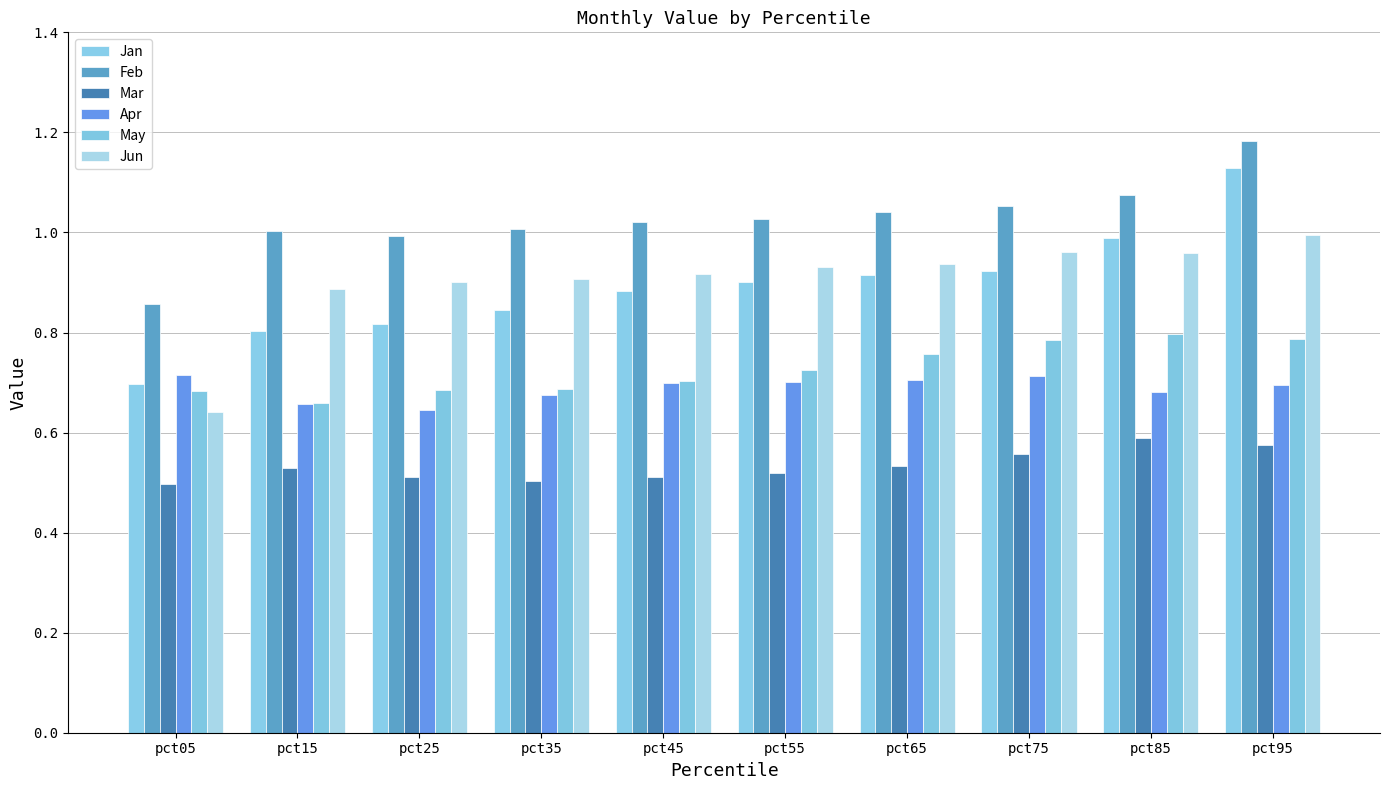

At how many categories does at least one series exceed 0?

10